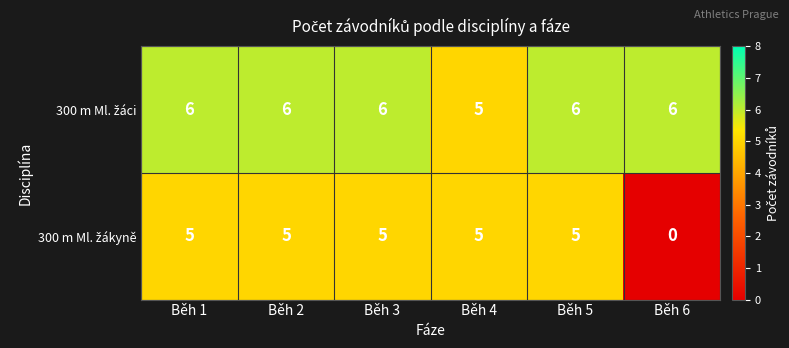

What is the maximum value shown in the chart?

6